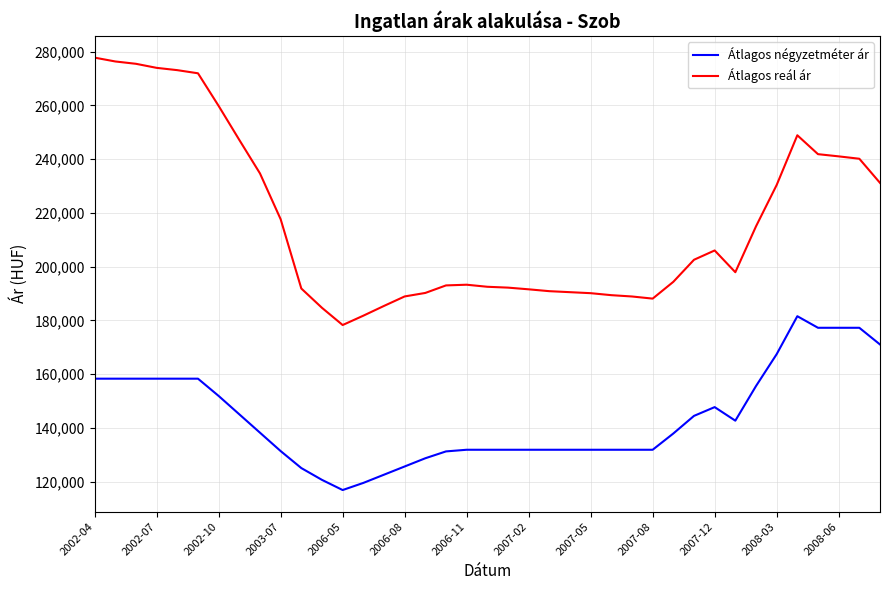

What is the difference between the maximum and minimum values in the Átlagos reál ár series?

99508